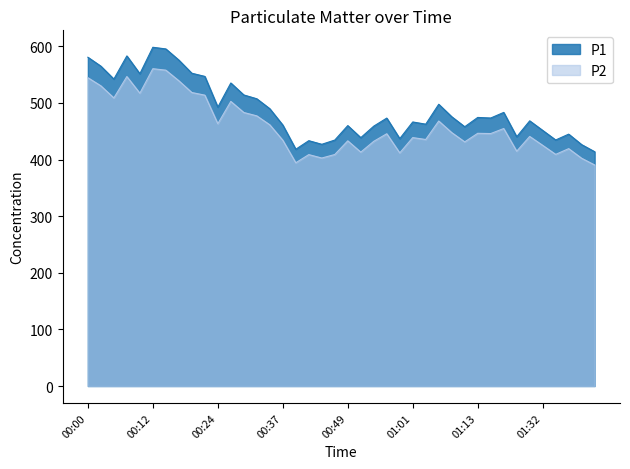

Is it true that P1 equals 489.8 at 00:34?

True